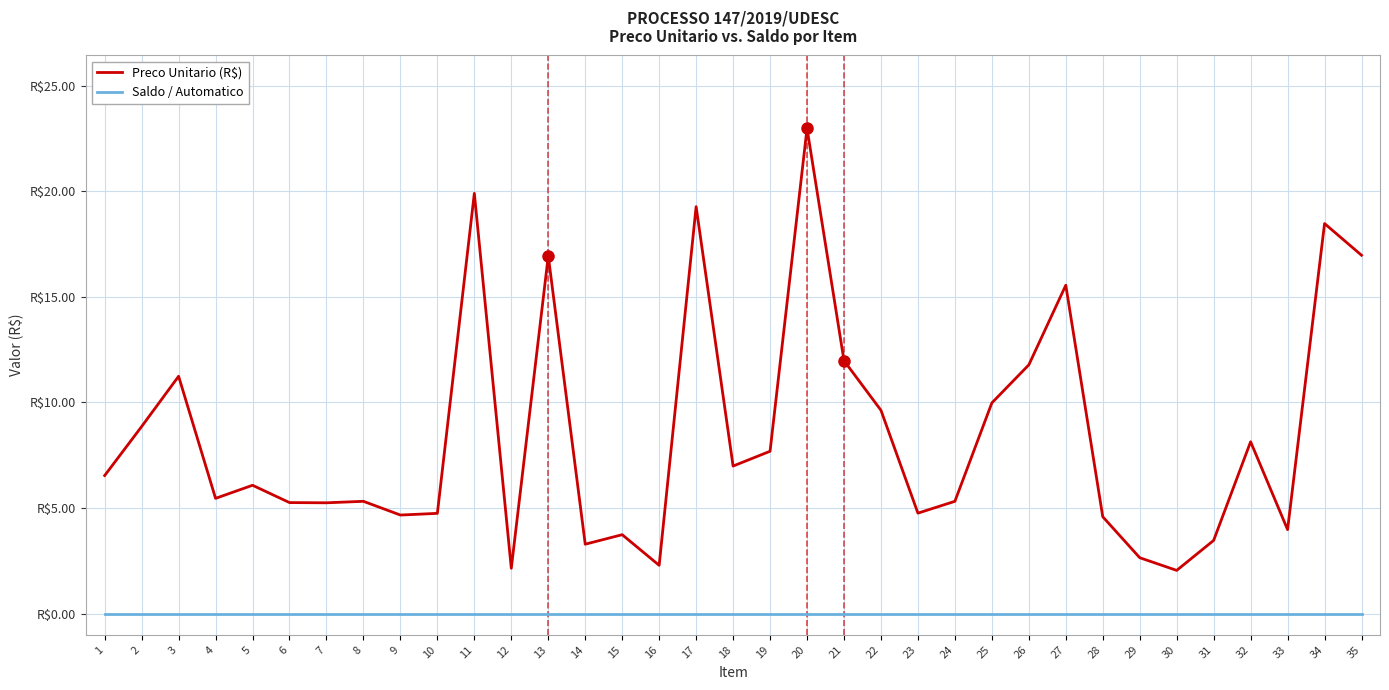

What are all the series names shown in the legend?

Preco Unitario (R$), Saldo / Automatico